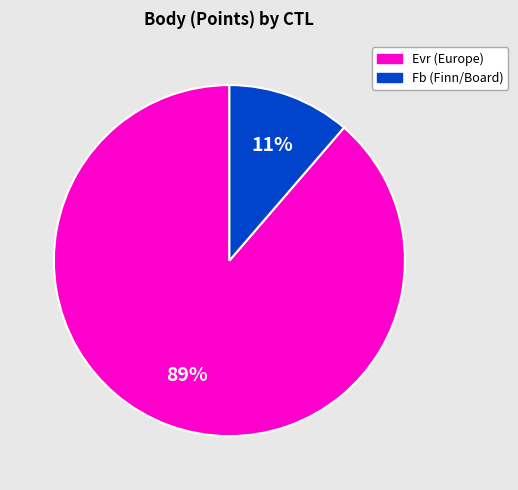

To the nearest percent, what is the average slice percentage?

50%